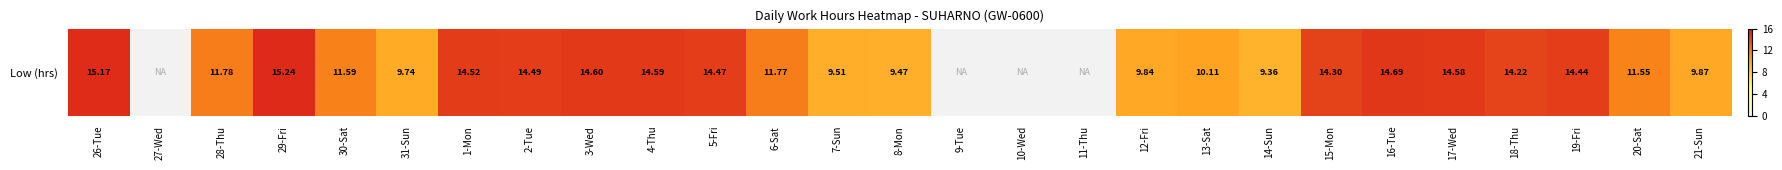

True or false: the data shows 9.4 at 14-Sun.

True